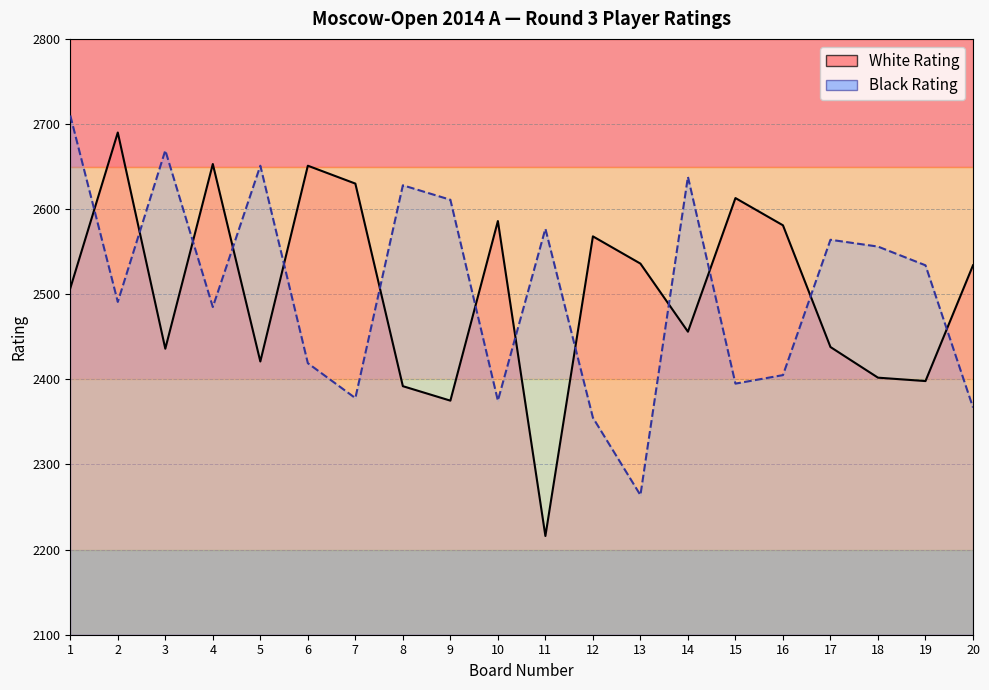

The value of White Rating at 14 is 2456. True or false?

True